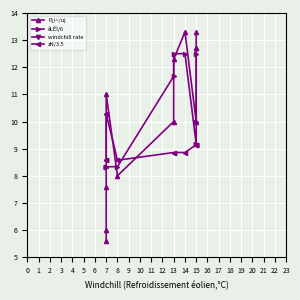

What is the lowest value of the windchill rate series?

5.6